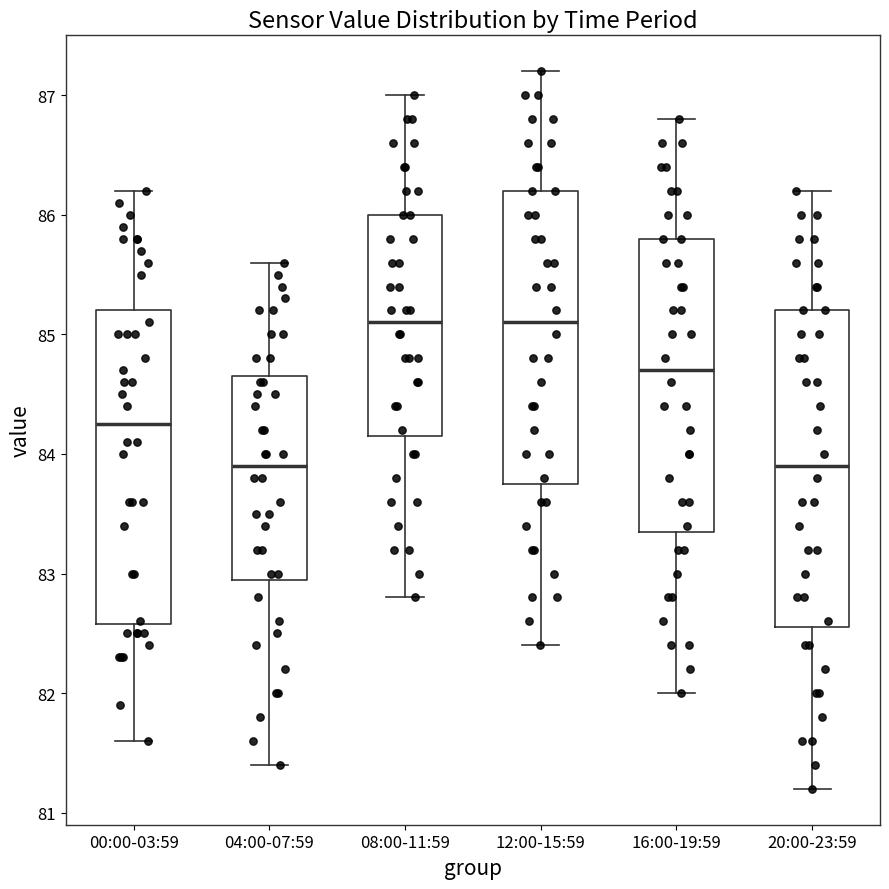

Reading left to right, read every box against the y-axis: the position of its median line, the range the box covers, and the ends of its whiskers. The values are not printed on the chart, so give them approximately, as read against the axis.

00:00-03:59: median 84.3, box 82.6 to 85.2, whiskers 81.6 to 86.2
04:00-07:59: median 83.9, box 83.0 to 84.7, whiskers 81.4 to 85.6
08:00-11:59: median 85.1, box 84.2 to 86.0, whiskers 82.8 to 87.0
12:00-15:59: median 85.1, box 83.8 to 86.2, whiskers 82.4 to 87.2
16:00-19:59: median 84.7, box 83.4 to 85.8, whiskers 82.0 to 86.8
20:00-23:59: median 83.9, box 82.6 to 85.2, whiskers 81.2 to 86.2